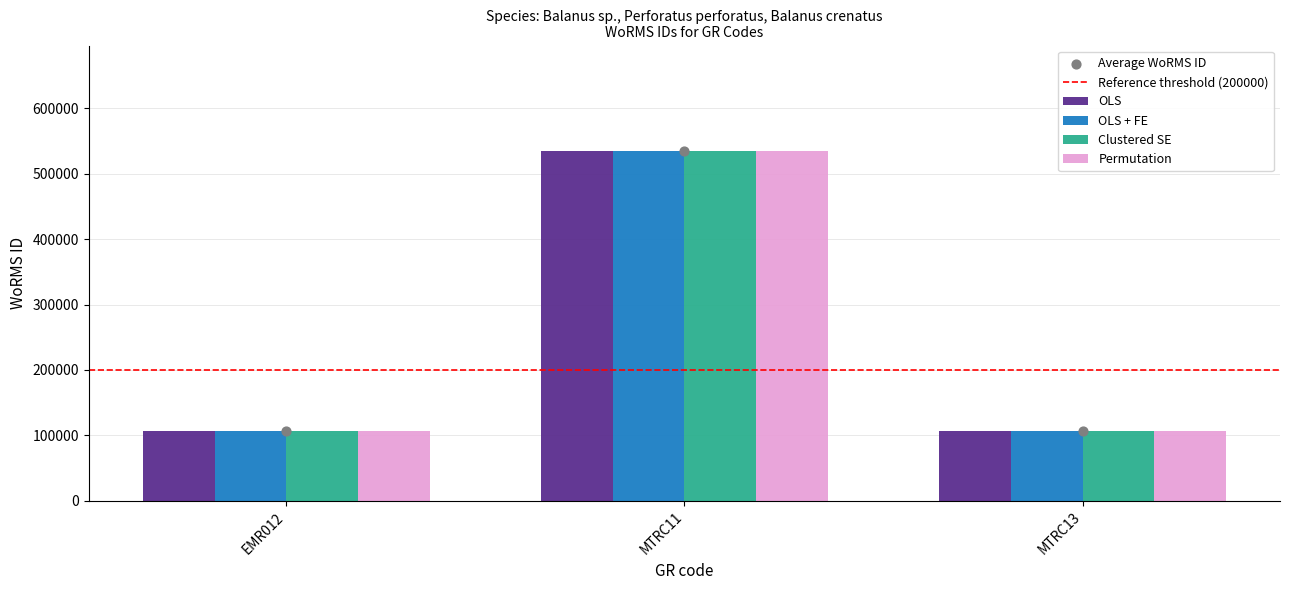

At how many categories does at least one series exceed 444978?

1